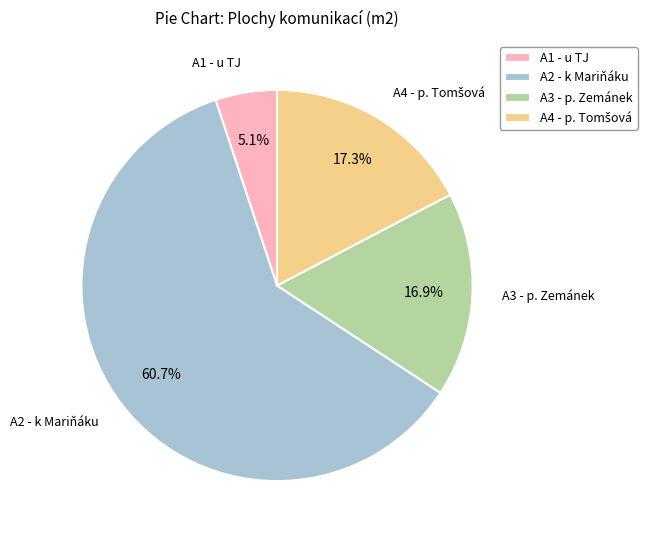

To the nearest percent, what percentage of the pie is A3 - p. Zemánek?

17%